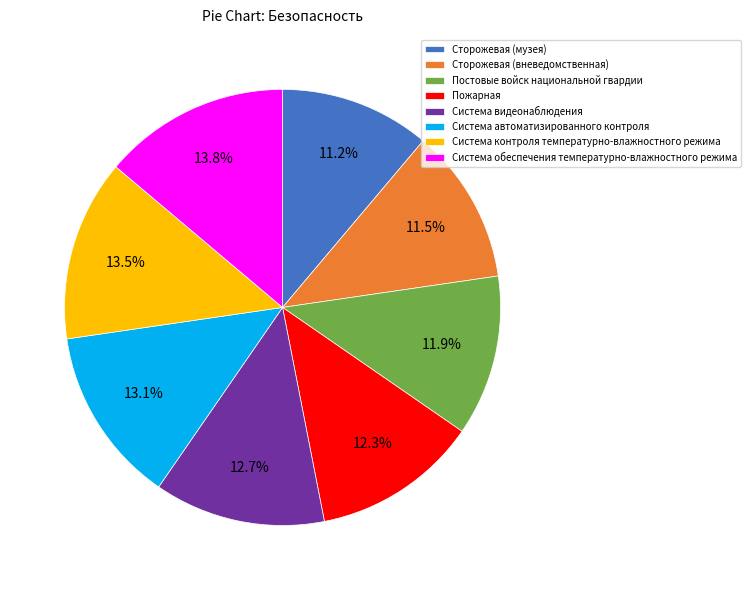

What is the ratio of the value at Система автоматизированного контроля to the value at Система контроля температурно-влажностного режима?

1.0